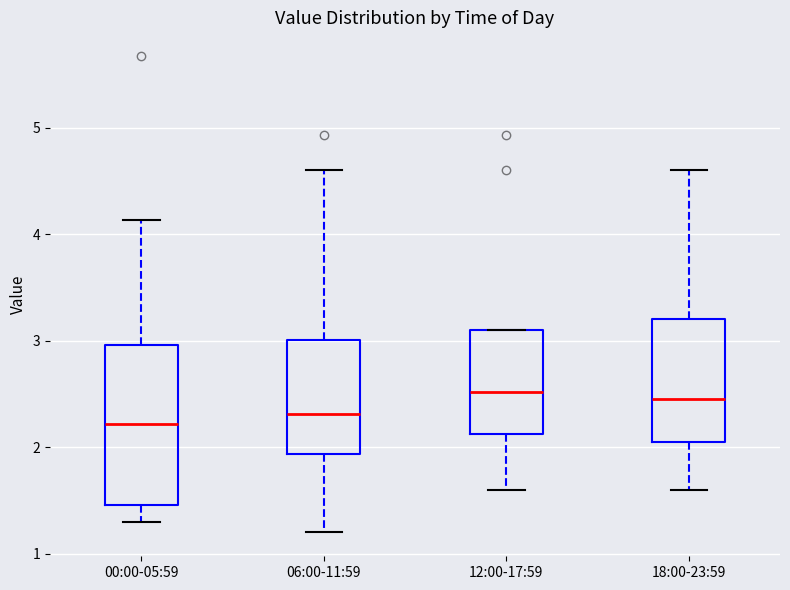

Reading left to right, read every box against the y-axis: the position of its median line, the range the box covers, and the ends of its whiskers. The values are not printed on the chart, so give them approximately, as read against the axis.

00:00-05:59: median 2.2, box 1.5 to 3.0, whiskers 1.3 to 4.1
06:00-11:59: median 2.3, box 1.9 to 3.0, whiskers 1.2 to 4.6
12:00-17:59: median 2.5, box 2.1 to 3.1, whiskers 1.6 to 3.1
18:00-23:59: median 2.5, box 2.1 to 3.2, whiskers 1.6 to 4.6